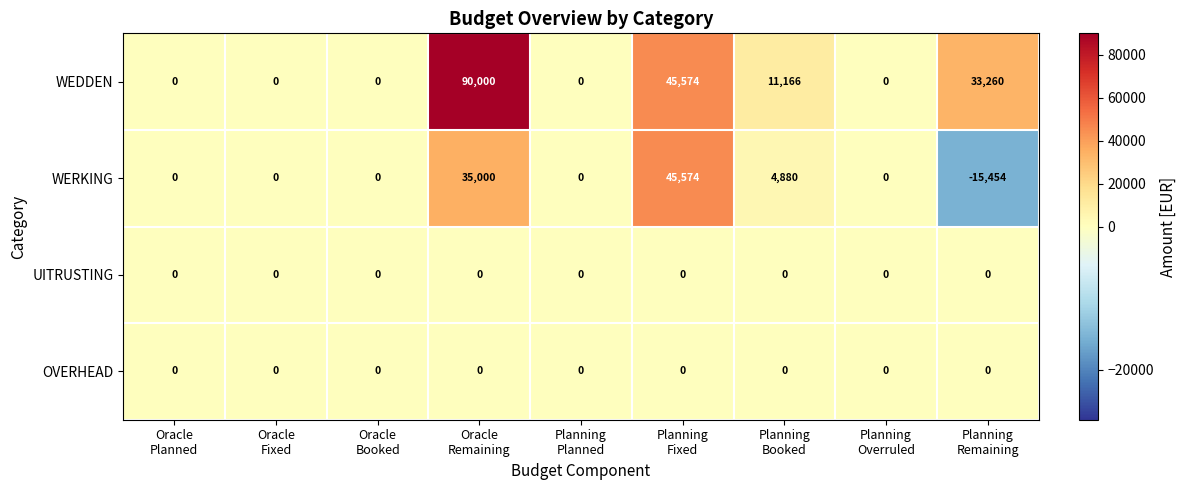

Which category has the lowest value across all series?

Planning
Remaining